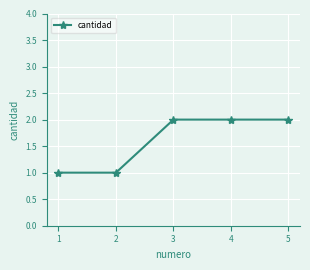

True or false: the data has more than 2 interior local peaks.

False